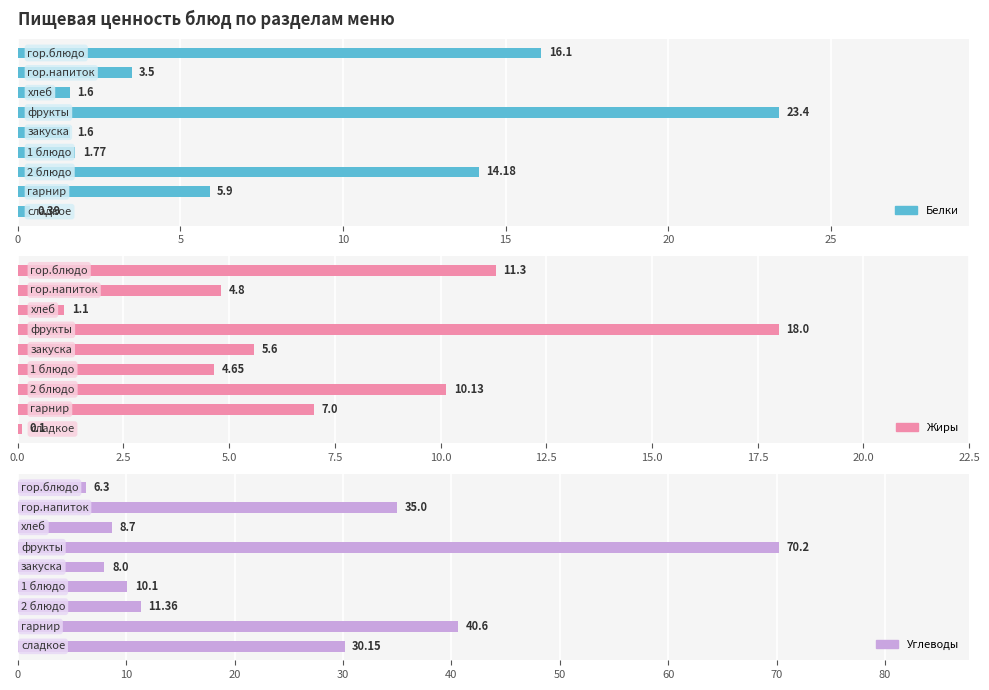

Does the chart contain any negative values?

No